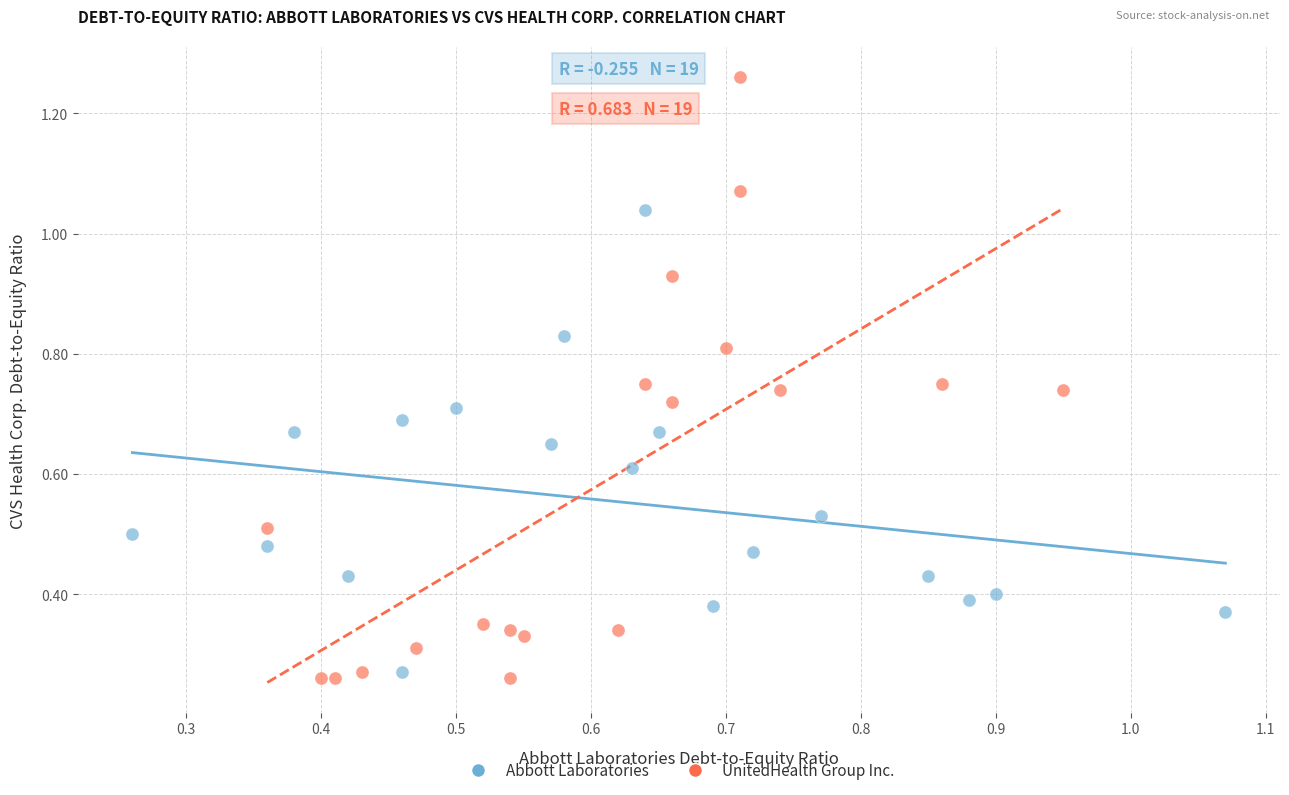

Which series contains the lowest Y value?

UnitedHealth Group Inc.